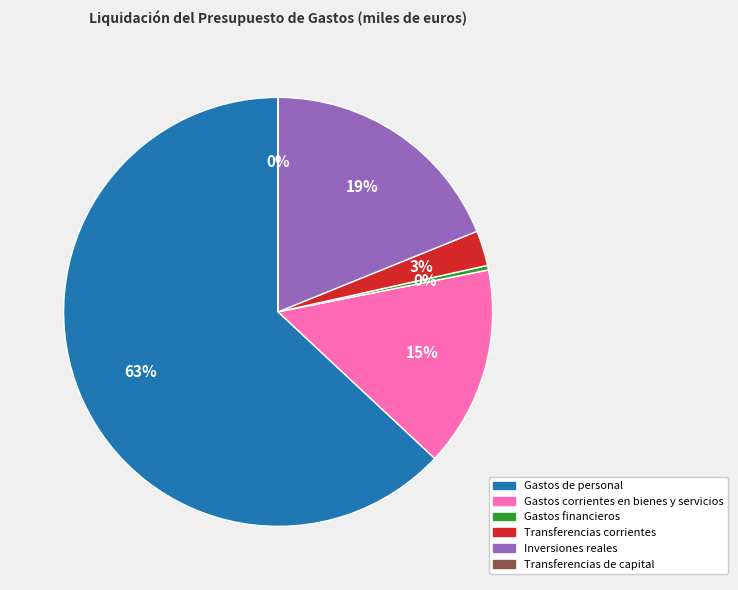

True or false: Gastos de personal accounts for 50% of the total.

False